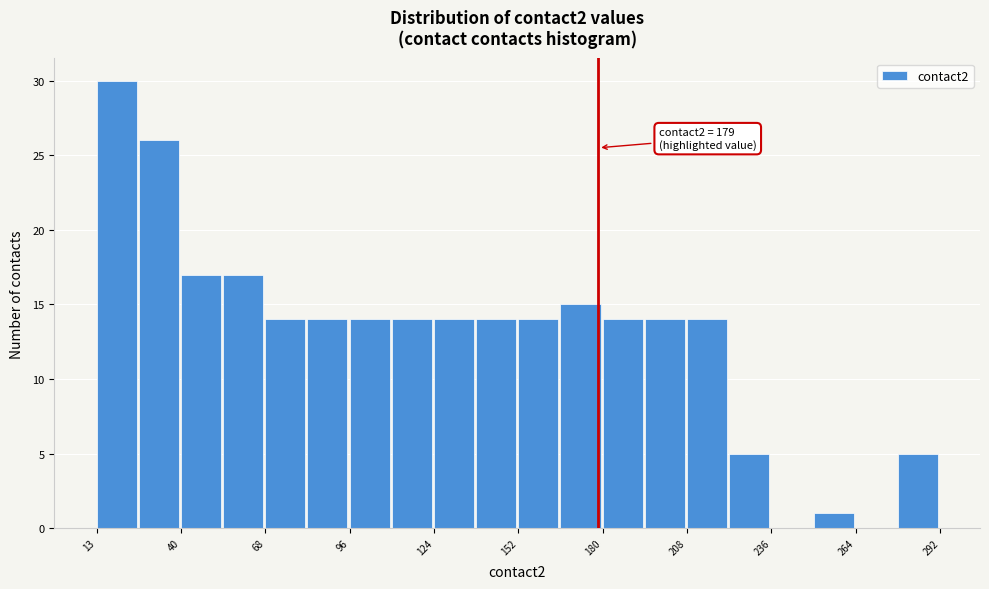

Around what value on the x-axis is the tallest bar? Give the approximate position of its centre, as read against the axis.

20